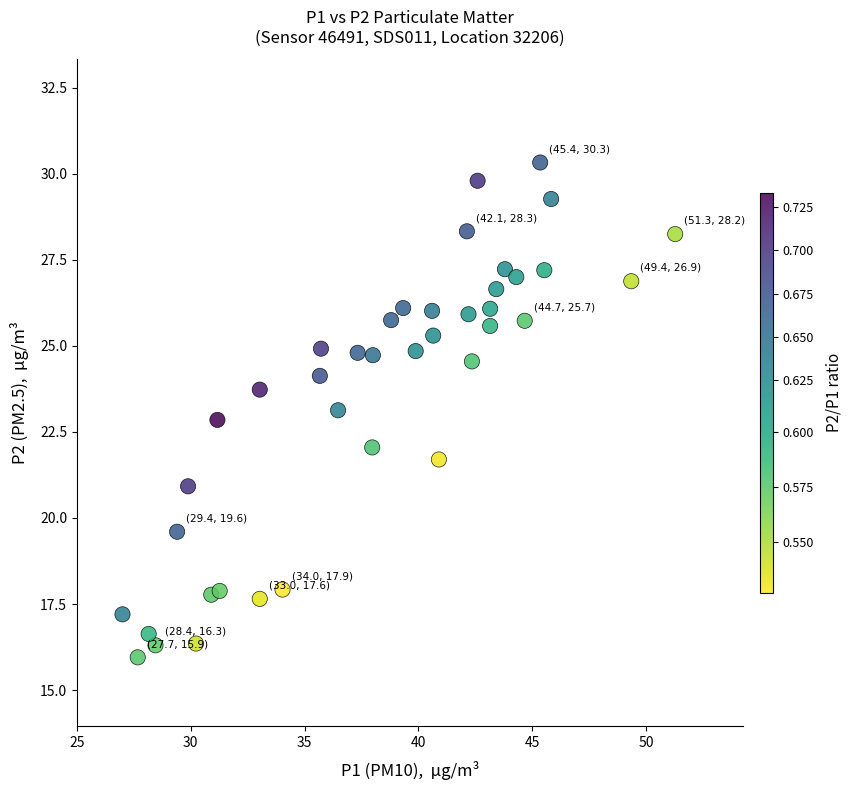

What is the range of X values (max minus min)?

24.3